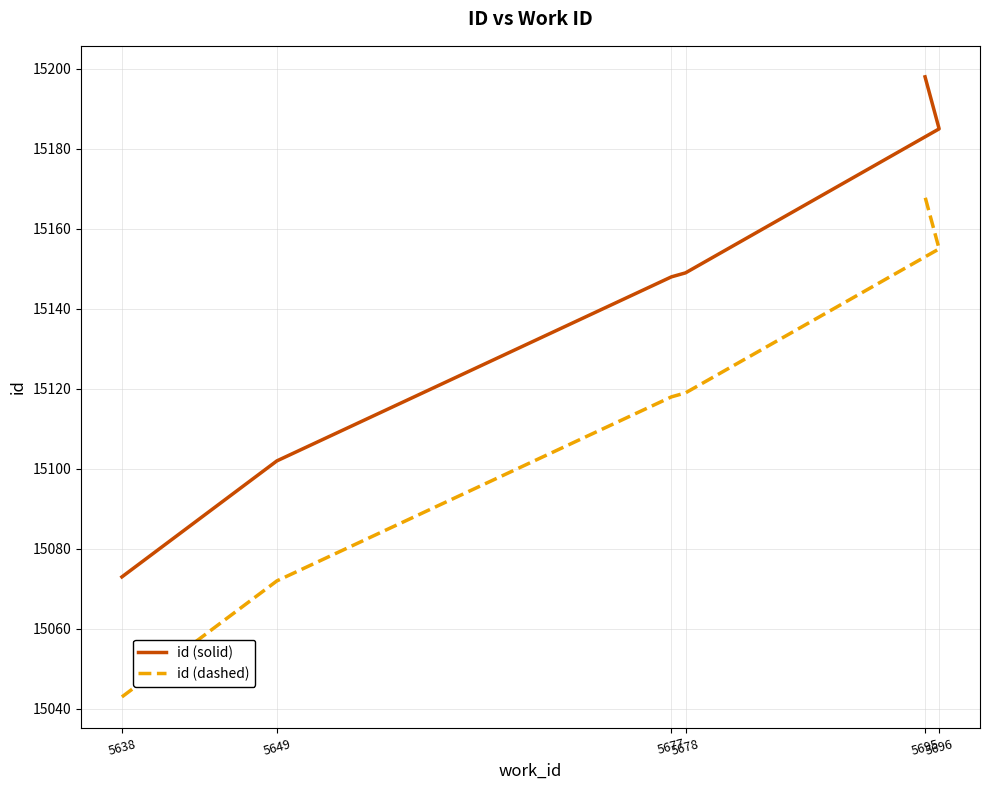

True or false: id (solid) and id (dashed) cross at least once.

False